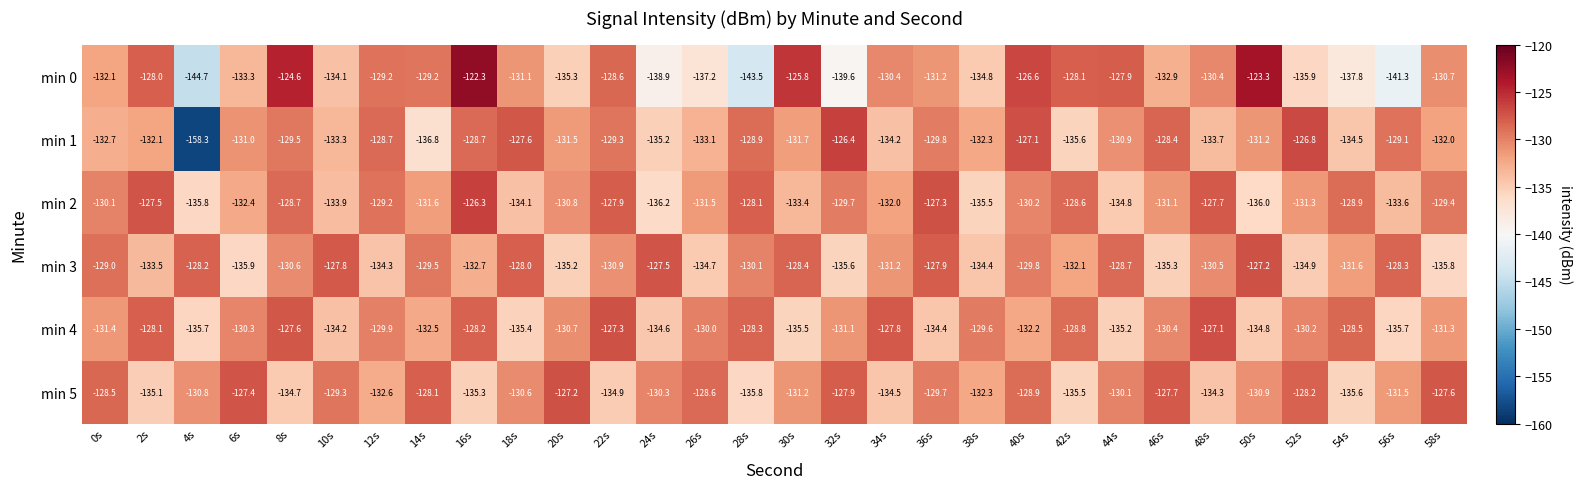

What is the average value of the min 2 series?

-131.1